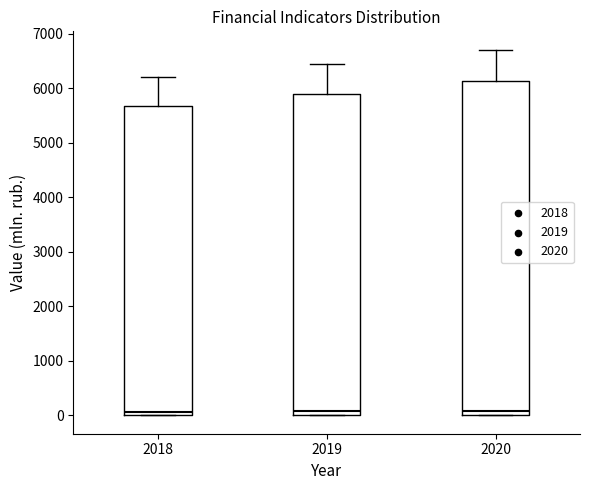

Reading left to right, transcribe this box plot: for each box, give where its median line is, the range the box spans, and where its two whiskers end, as read against the y-axis. The values are not printed on the chart, so give them approximately, as read against the axis.

2018: median 100, box 0 to 5700, whiskers 0 to 6200
2019: median 100, box 0 to 5900, whiskers 0 to 6400
2020: median 100, box 0 to 6100, whiskers 0 to 6700